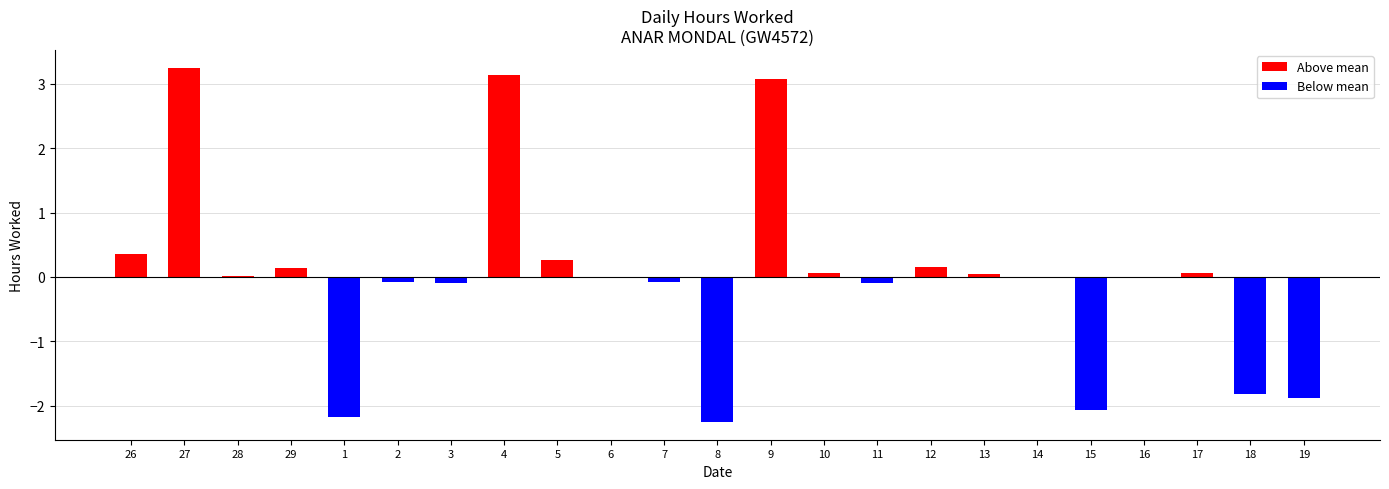

What is the change in value from 4 to 18?

-4.9